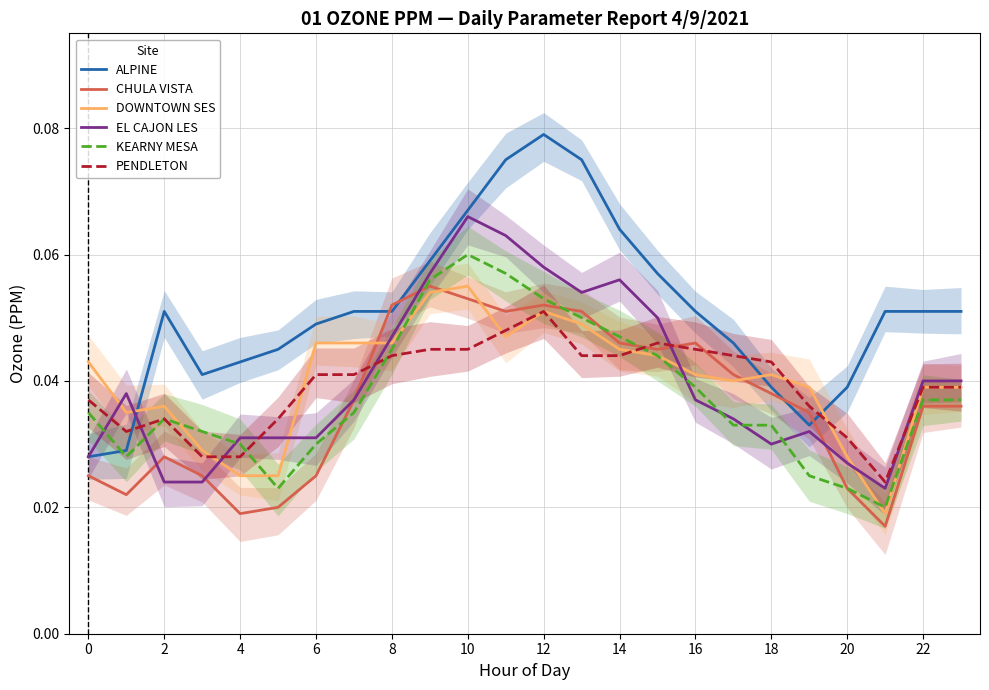

In KEARNY MESA, how many points are lower than both neighbors (excluding endpoints)?

3